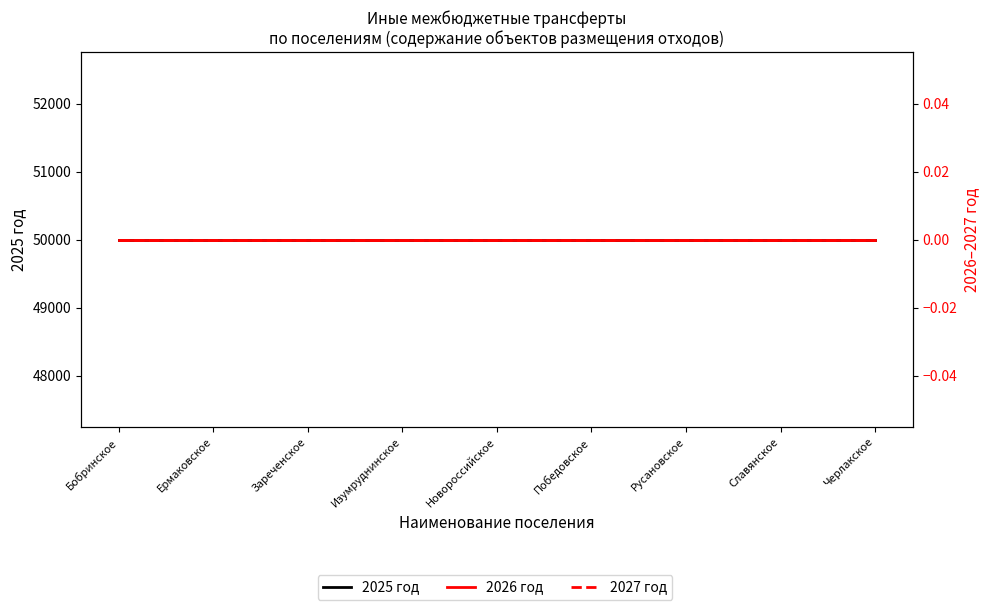

How many lines are shown in the chart?

3